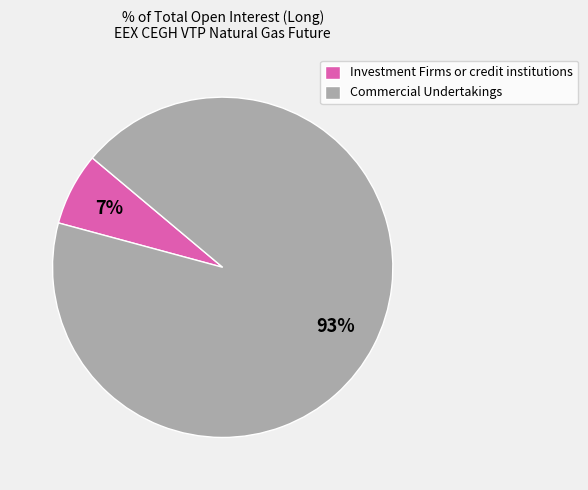

How many slices are in this pie chart?

2